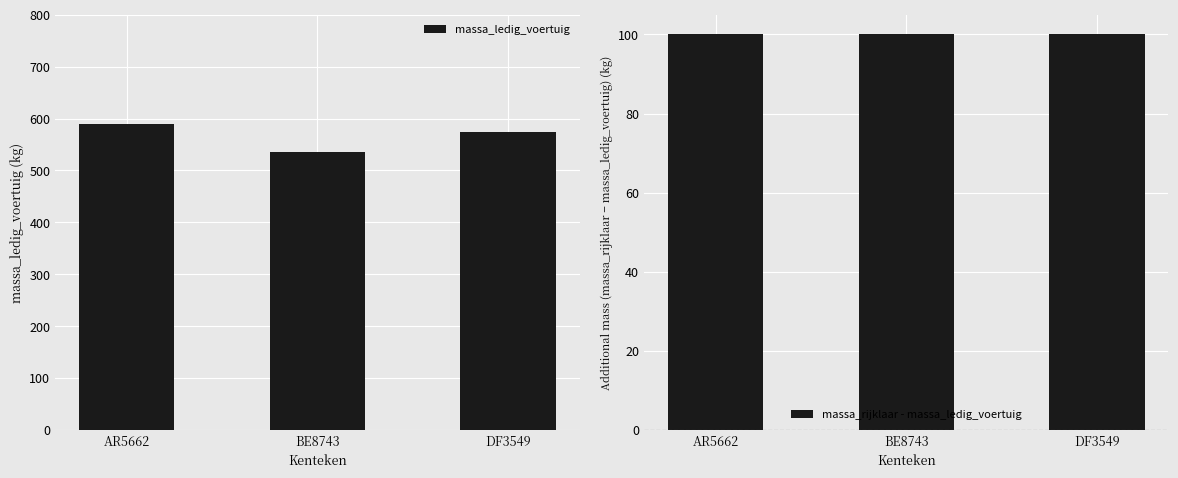

True or false: massa_rijklaar - massa_ledig_voertuig has a value of 100 at BE8743.

True